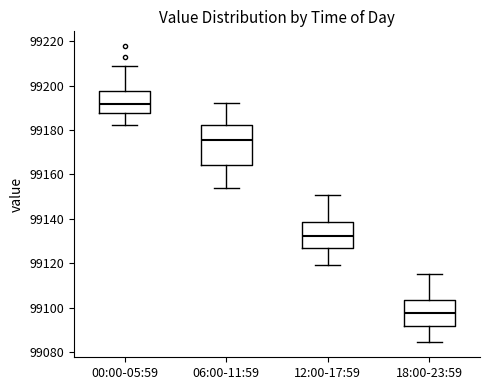

Reading left to right, read every box against the y-axis: the position of its median line, the range the box covers, and the ends of its whiskers. The values are not printed on the chart, so give them approximately, as read against the axis.

00:00-05:59: median 99192, box 99188 to 99198, whiskers 99182 to 99208
06:00-11:59: median 99176, box 99164 to 99182, whiskers 99154 to 99192
12:00-17:59: median 99132, box 99126 to 99138, whiskers 99120 to 99150
18:00-23:59: median 99098, box 99092 to 99104, whiskers 99084 to 99116